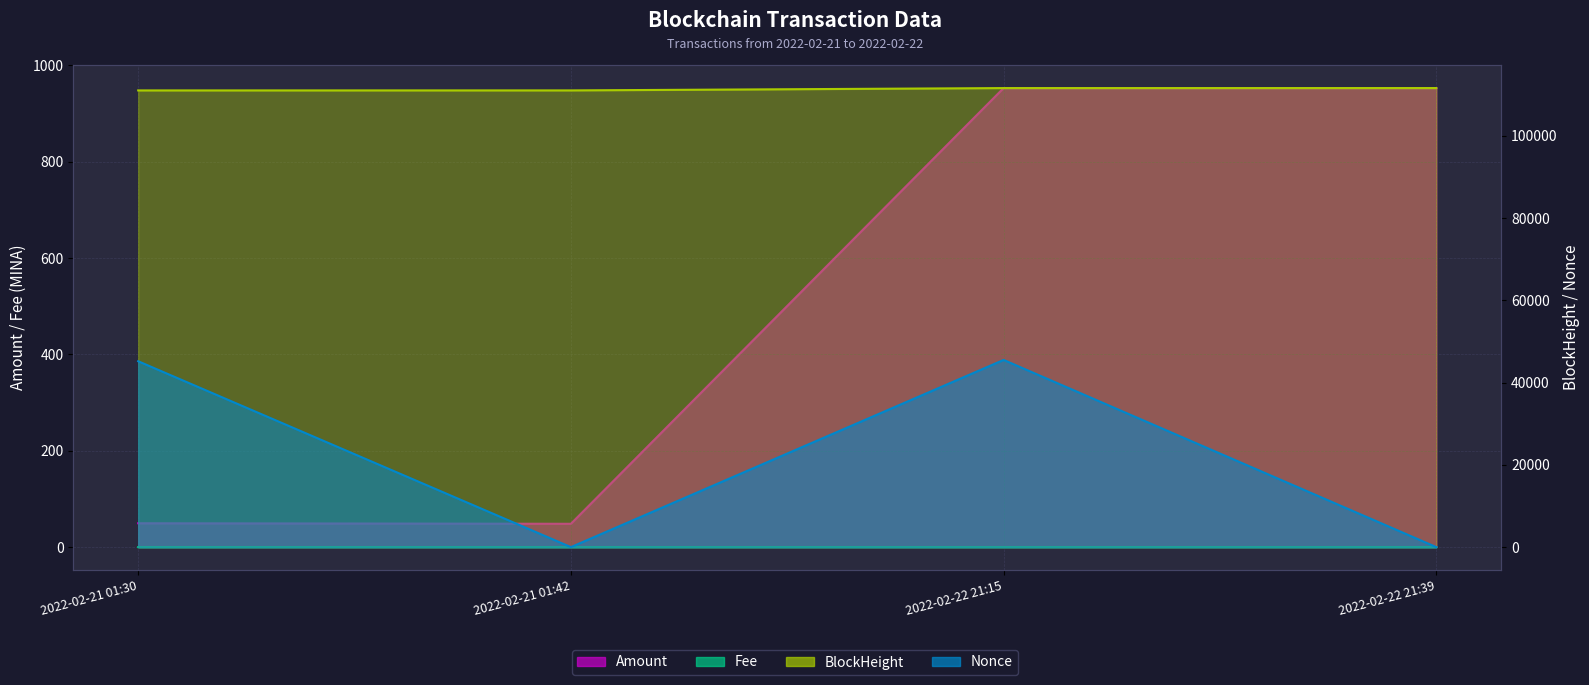

Is the value of BlockHeight at 2022-02-21 01:30 greater than the value of Fee at 2022-02-22 21:15?

Yes